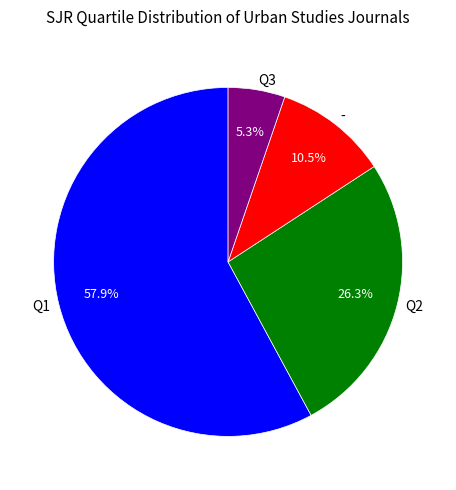

Does - represent more than half of the total?

No